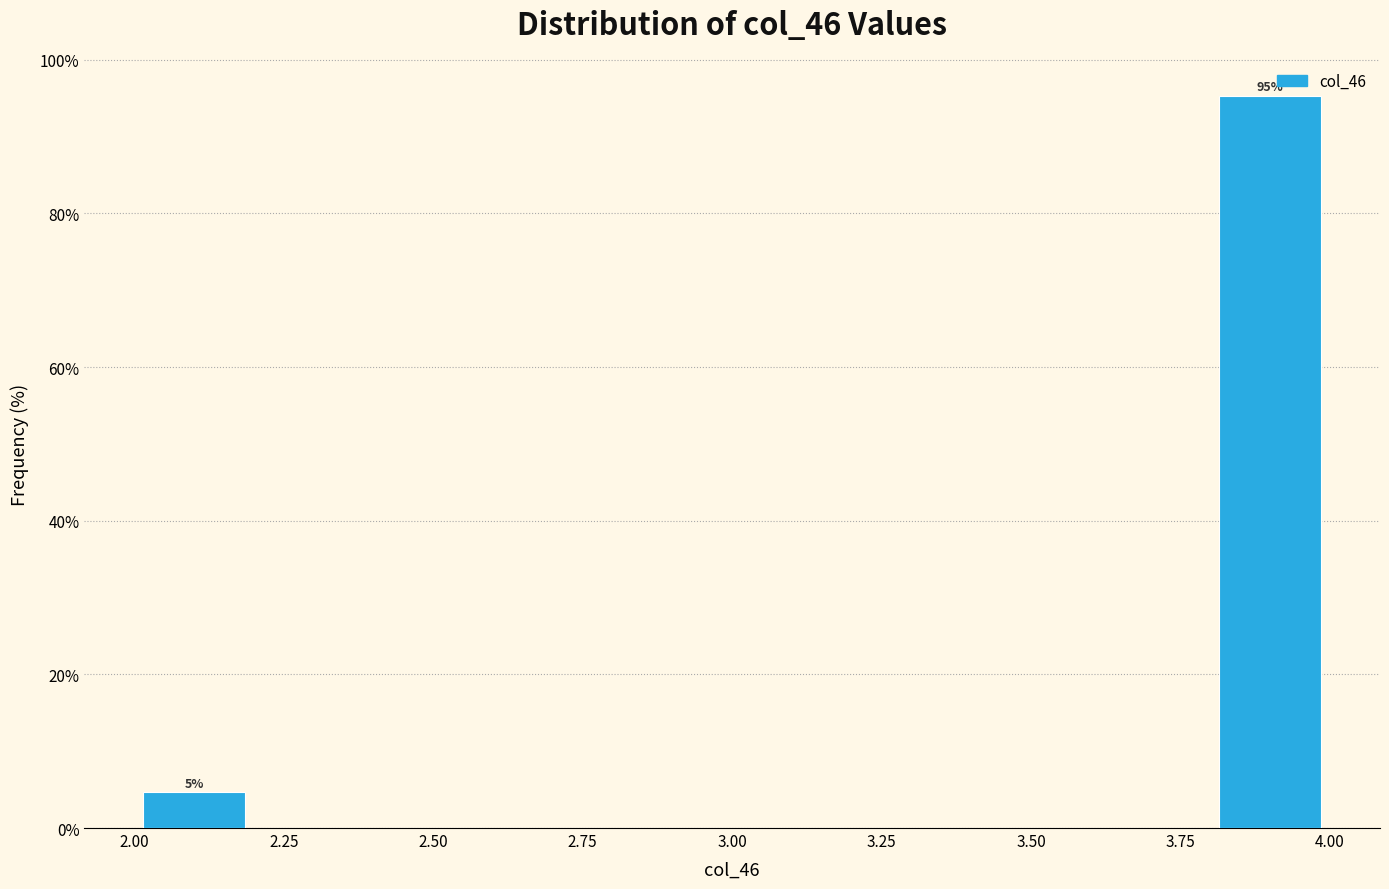

Which range on the x-axis has the tallest bar?

3.8 to 4.0